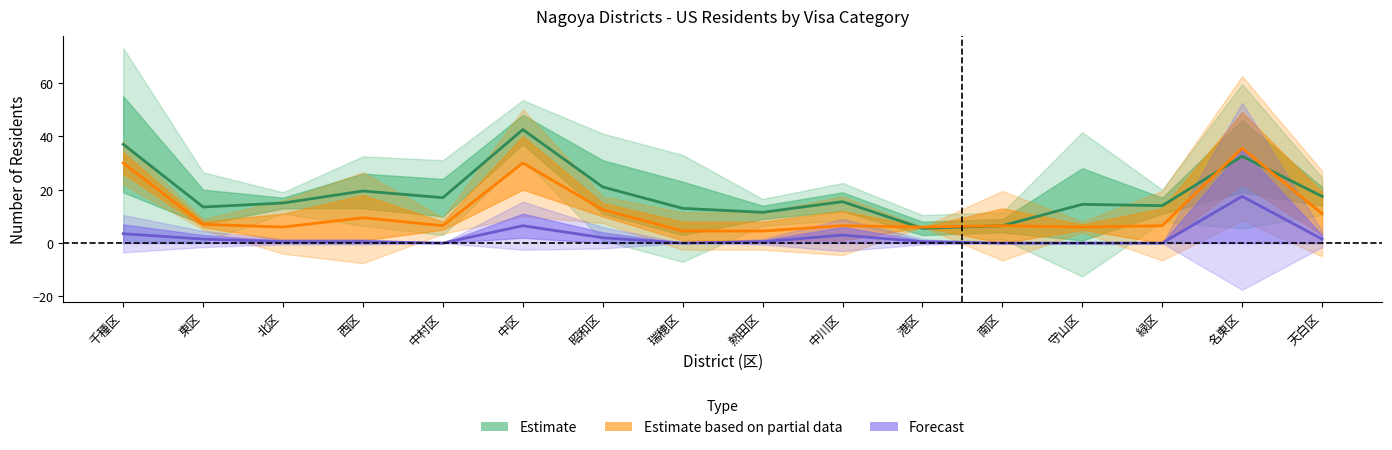

Which has a higher value, 天白区 or 中区?

中区